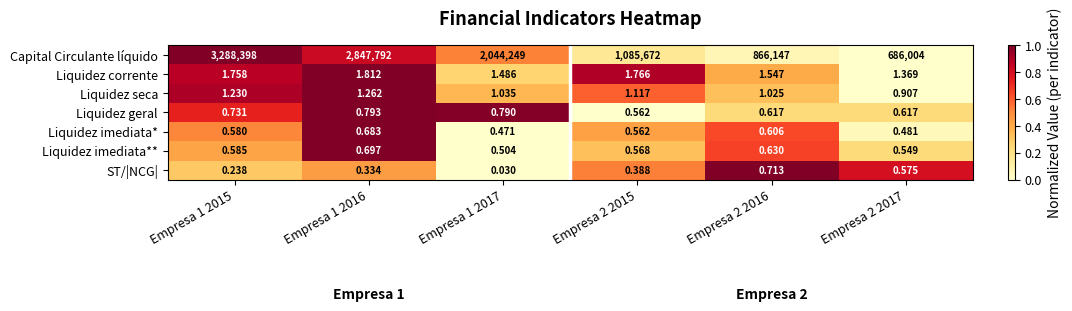

Rank the series at Empresa 1 2015 from lowest to highest value.

ST/|NCG|, Liquidez imediata*, Liquidez imediata**, Liquidez geral, Liquidez seca, Liquidez corrente, Capital Circulante líquido